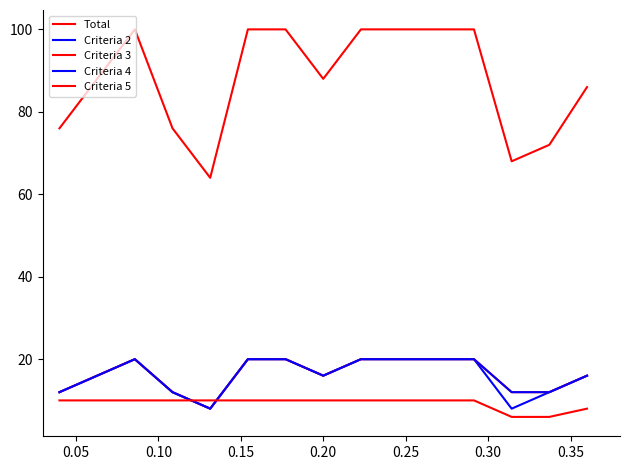

Is this an area chart (filled region under the line)?

No